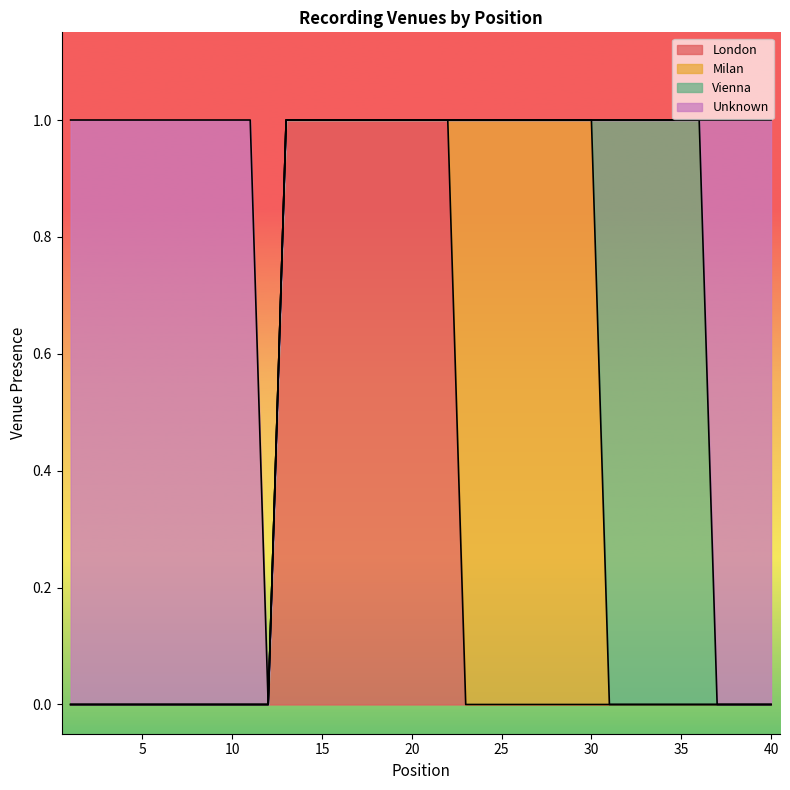

Is the value of London at 34 greater than the value of Unknown at 38?

No